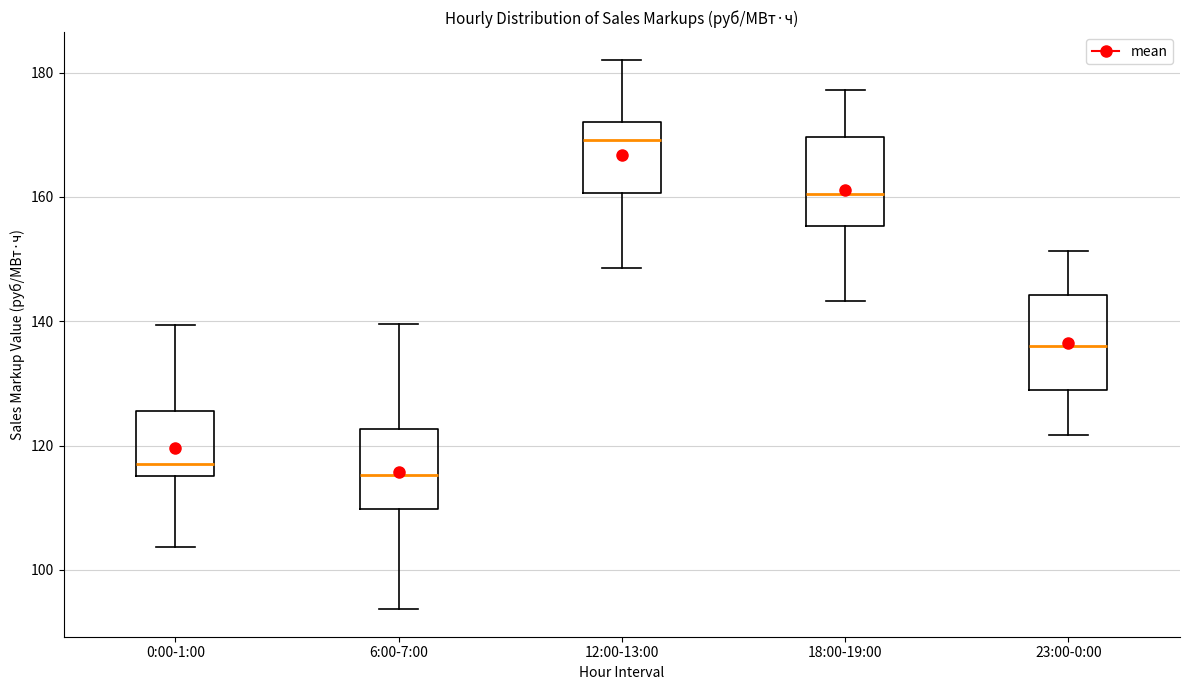

Where is the lower edge of the box for 12:00-13:00 on the y-axis? The values are not printed on the chart, so give them approximately, as read against the axis.

160